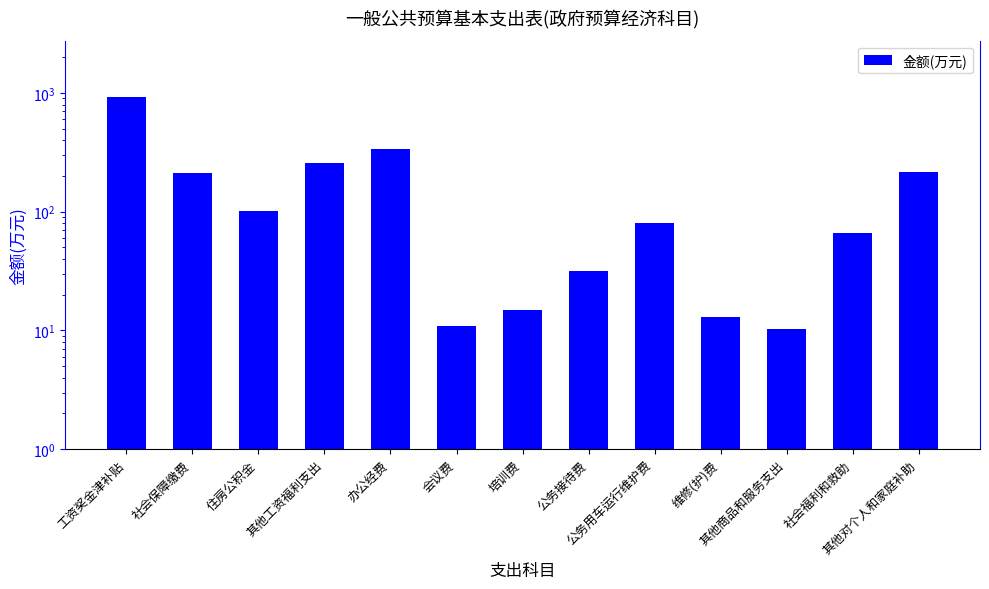

What is the value of the 10th bar from the left?

13.0